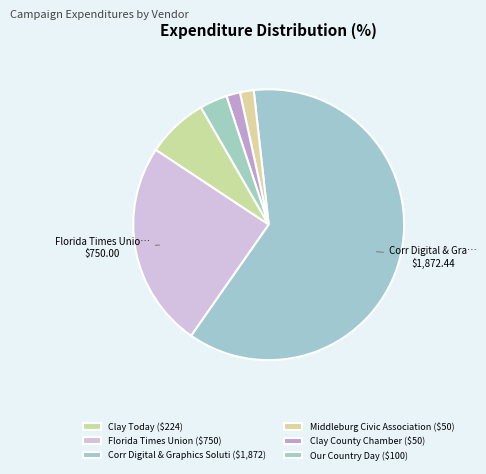

The Clay Today slice represents 1% of the pie. True or false?

False